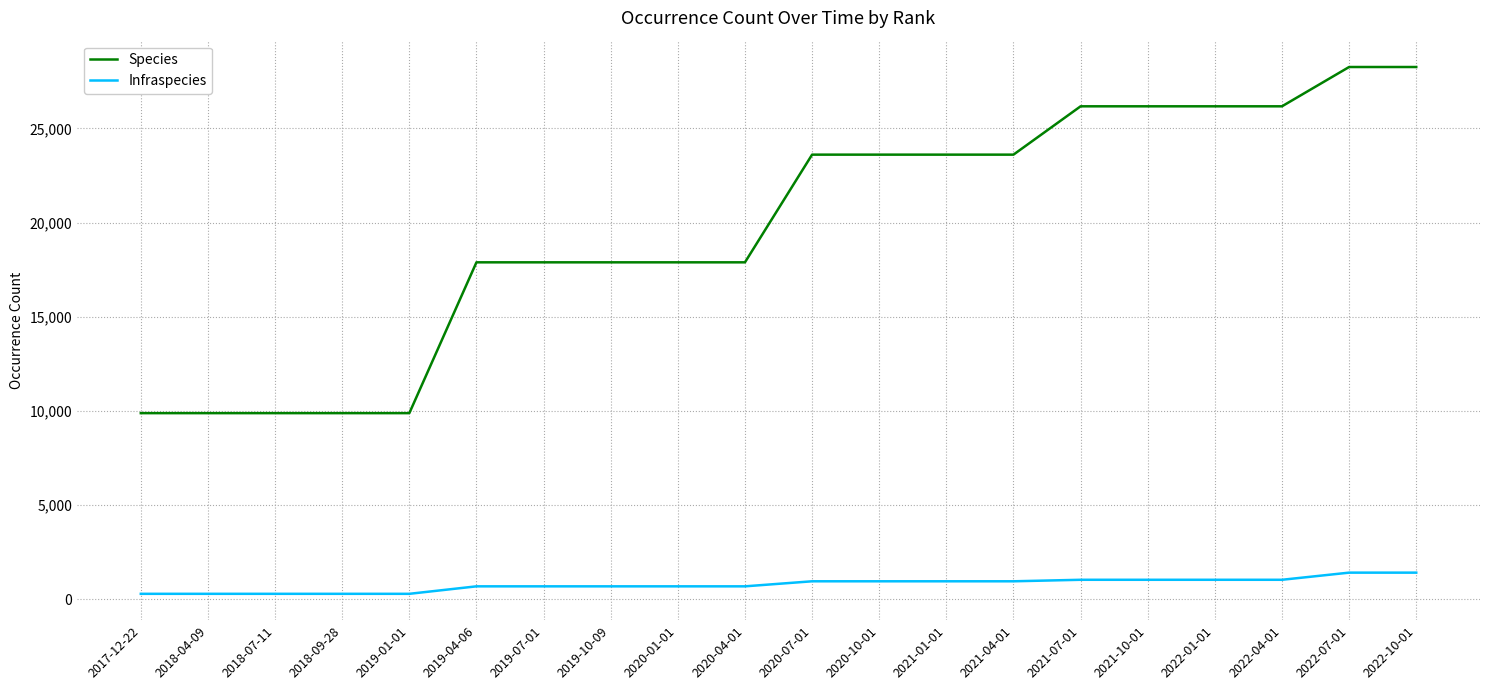

Is the value of Infraspecies at 2018-04-09 greater than the value of Species at 2021-10-01?

No